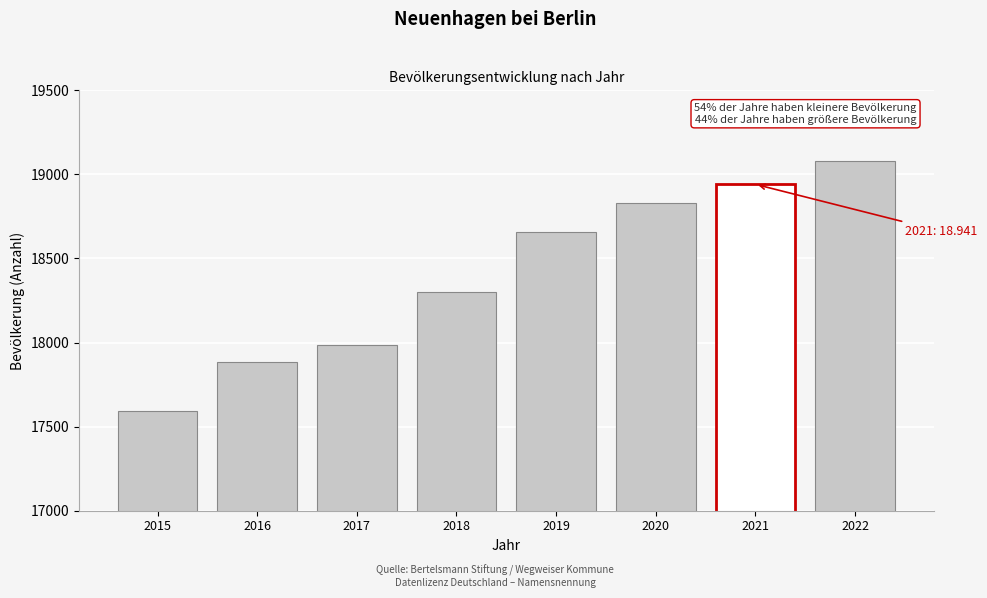

Reading left to right, transcribe all the data shown in this chart.

2015=17593	2016=17883	2017=17986	2018=18301	2019=18657	2020=18832	2021=18941	2022=19077